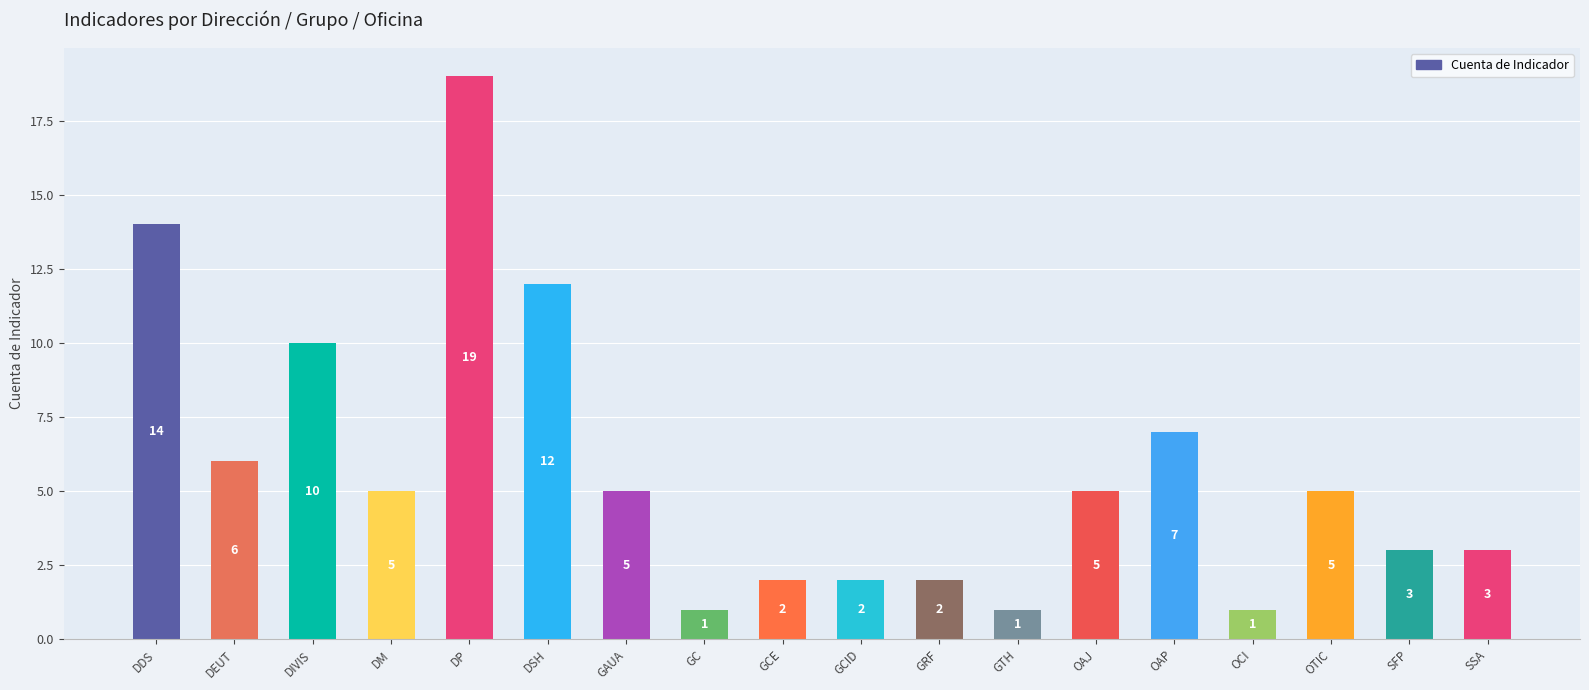

What is the sum of all values?

103